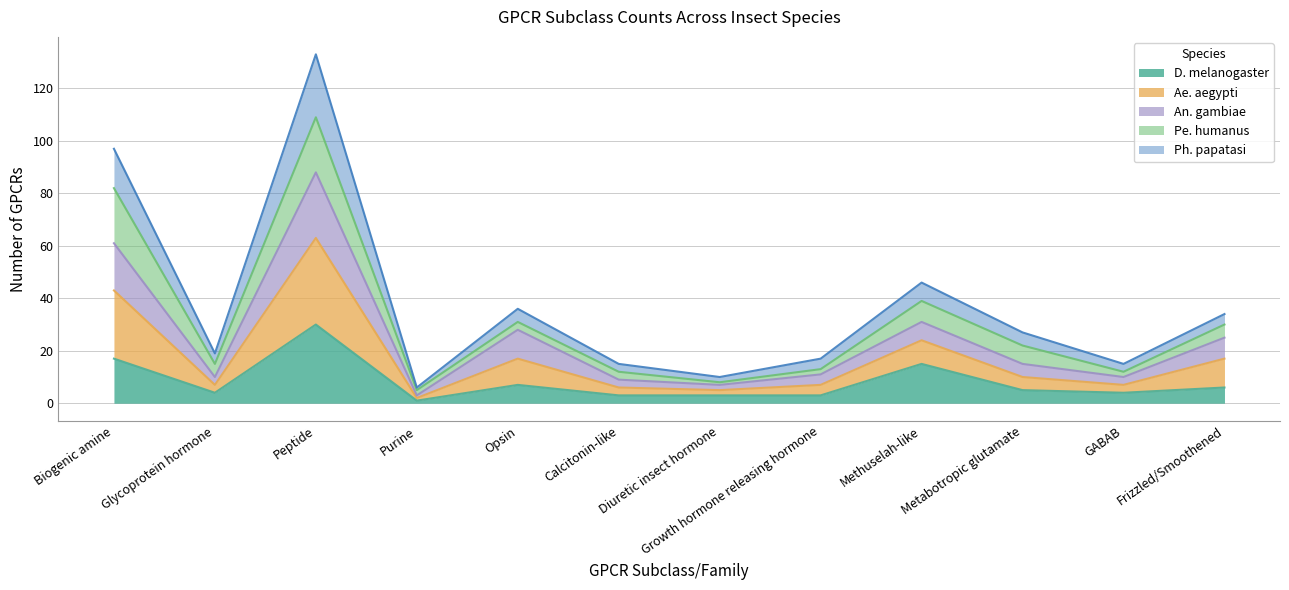

At which label does An. gambiae reach its minimum?

Purine